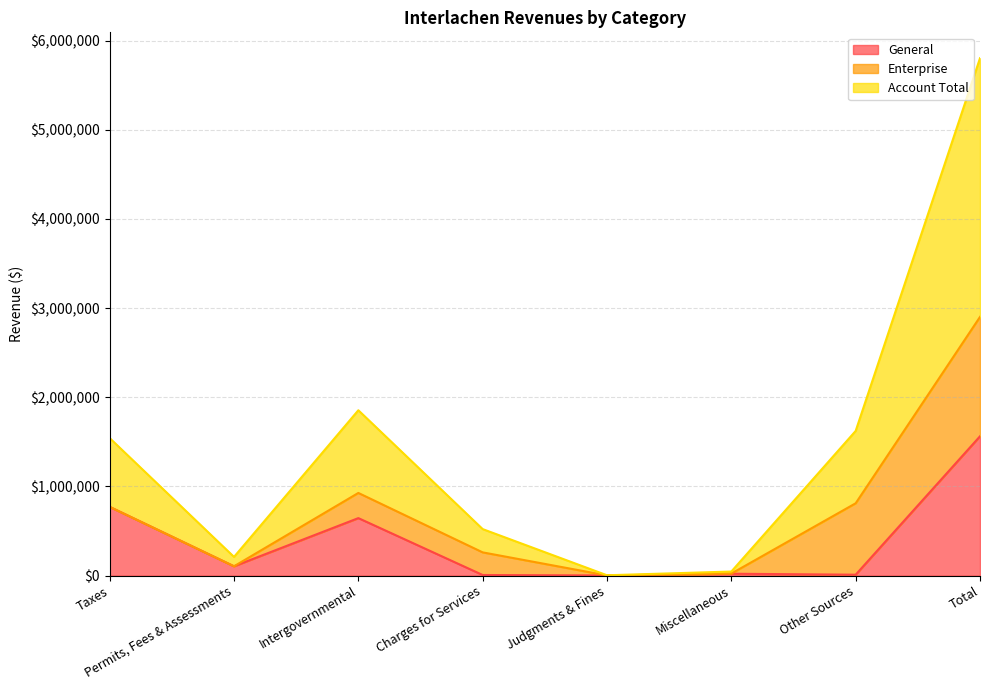

Is the value of General at Permits, Fees & Assessments greater than the value of Account Total at Taxes?

No